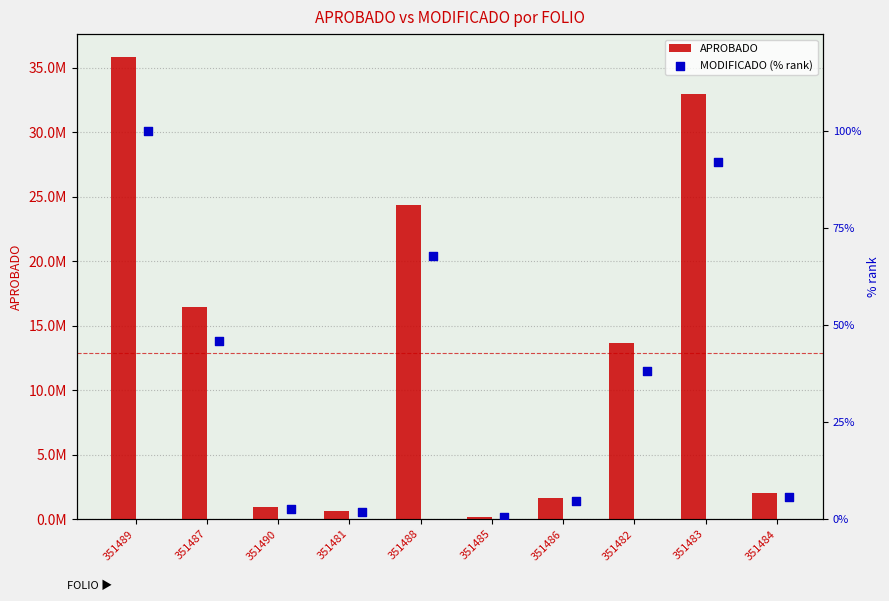

Which series has the largest Y range (max minus min)?

APROBADO